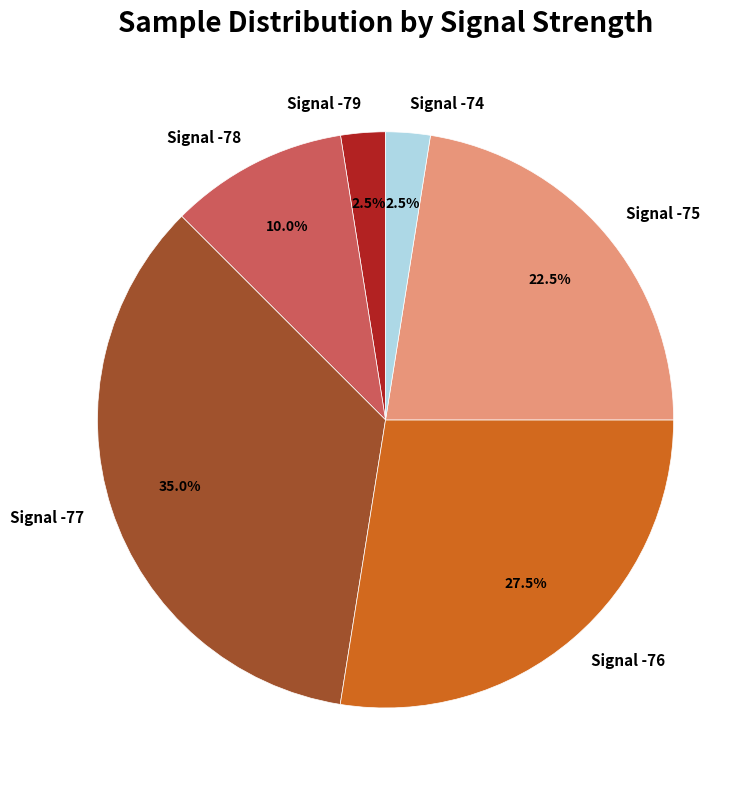

What is the ratio of the value at Signal -74 to the value at Signal -79?

1.0